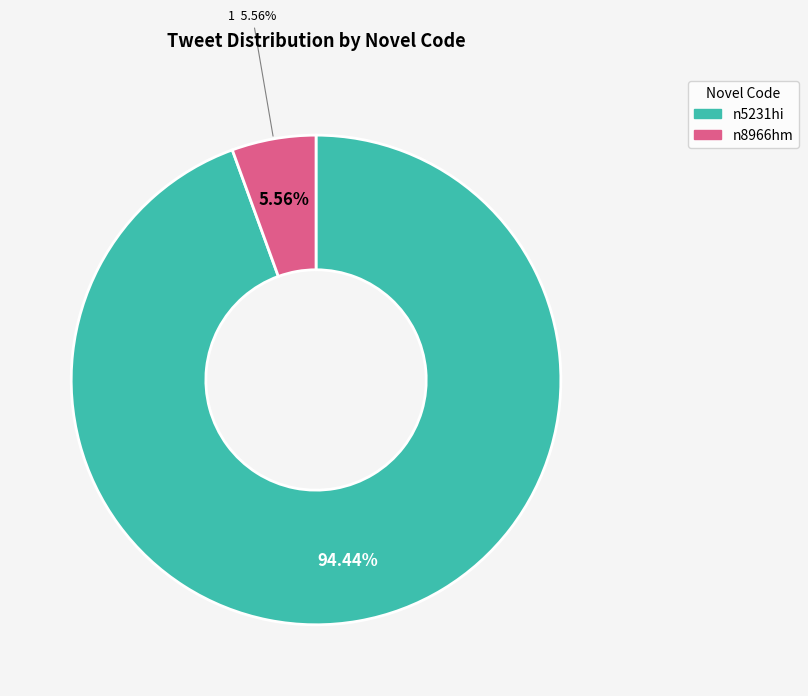

To the nearest percent, what portion does n5231hi represent?

94%